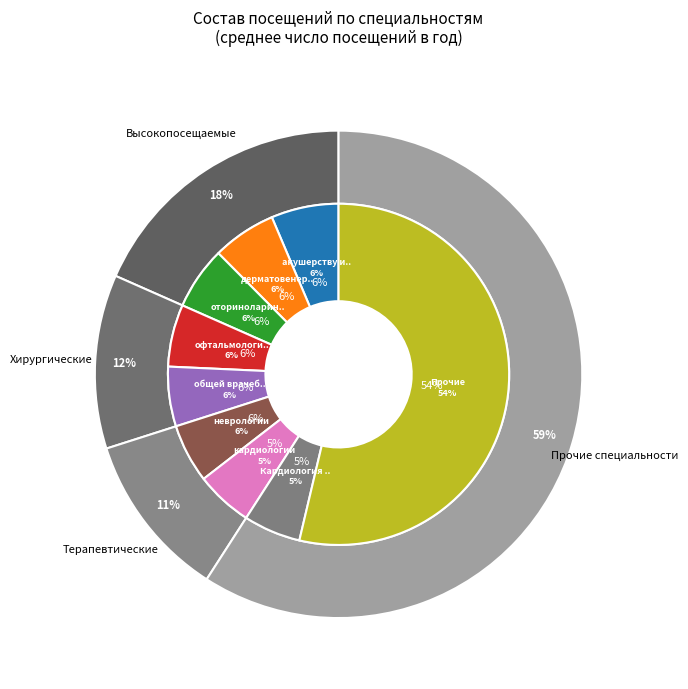

What percentage is NOT represented by офтальмологии?

94.1%